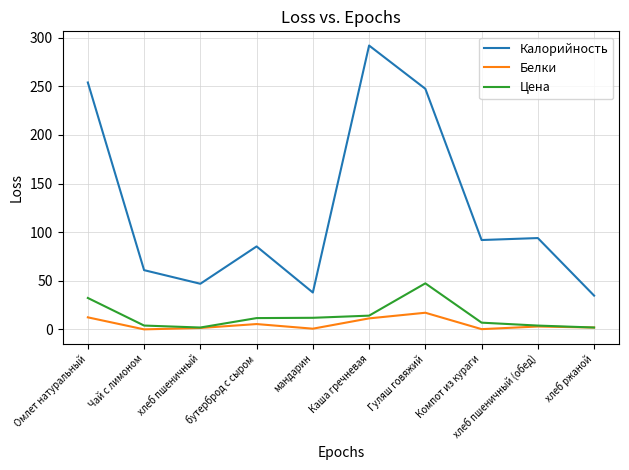

What position from the right is Омлет натуральный?

10